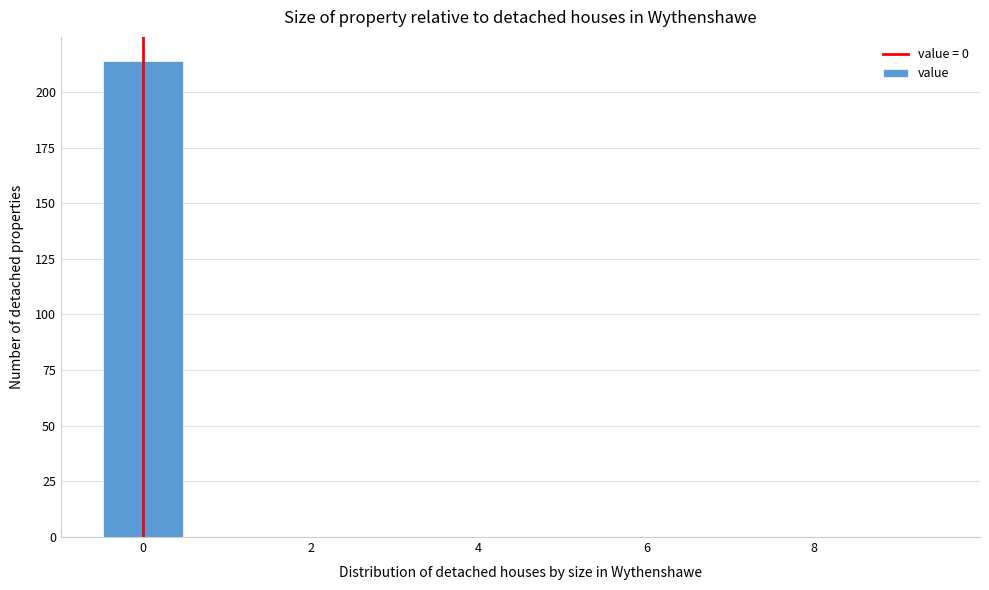

Reading left to right, list every bar in this chart as the range it spans on the x-axis followed by its height. Neither the bar edges nor the heights are printed on the chart, so give them approximately, as read against the axes.

-0.5 to 0.5: 215
0.5 to 1.5: 0
1.5 to 2.5: 0
2.5 to 3.5: 0
3.5 to 4.5: 0
4.5 to 5.5: 0
5.5 to 6.5: 0
6.5 to 7.5: 0
7.5 to 8.5: 0
8.5 to 9.5: 0